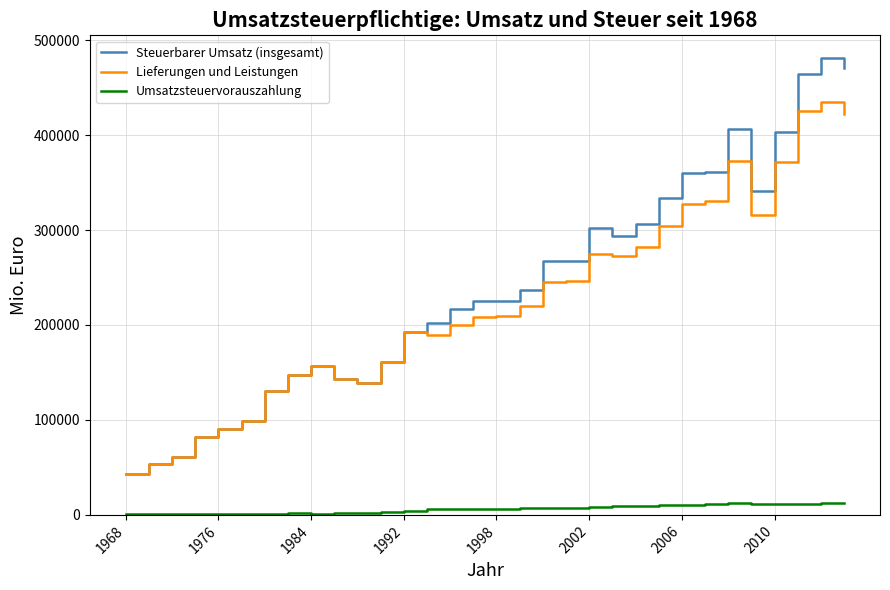

What is the greatest value displayed?

481047.2